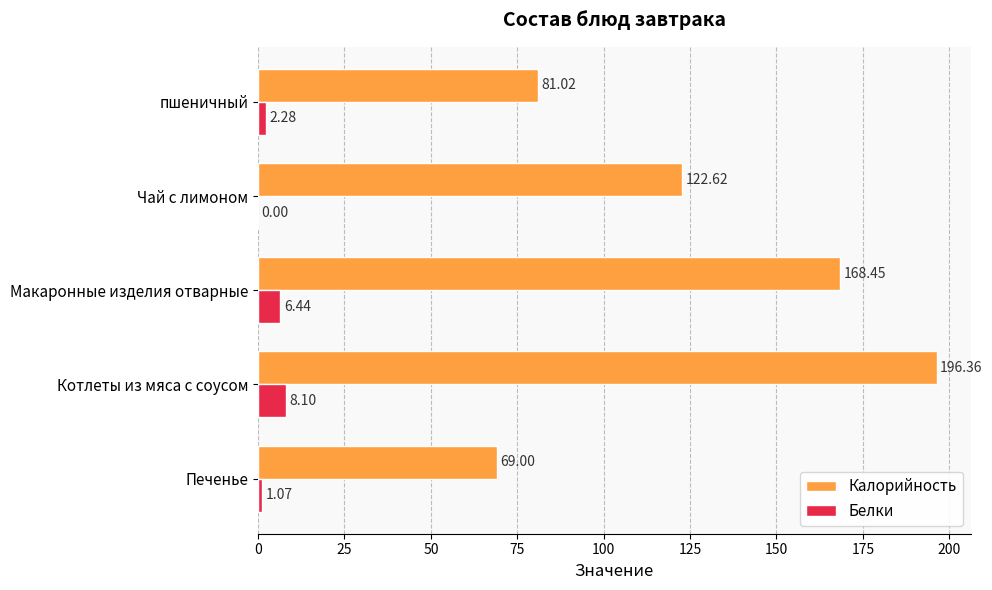

What are all the series names shown in the legend?

Калорийность, Белки